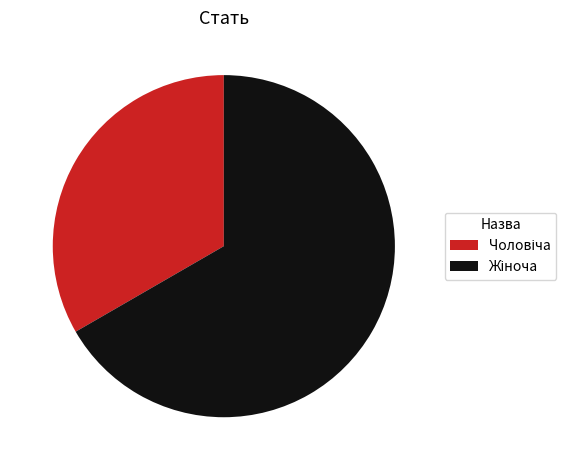

Is there a majority slice in this chart?

Yes